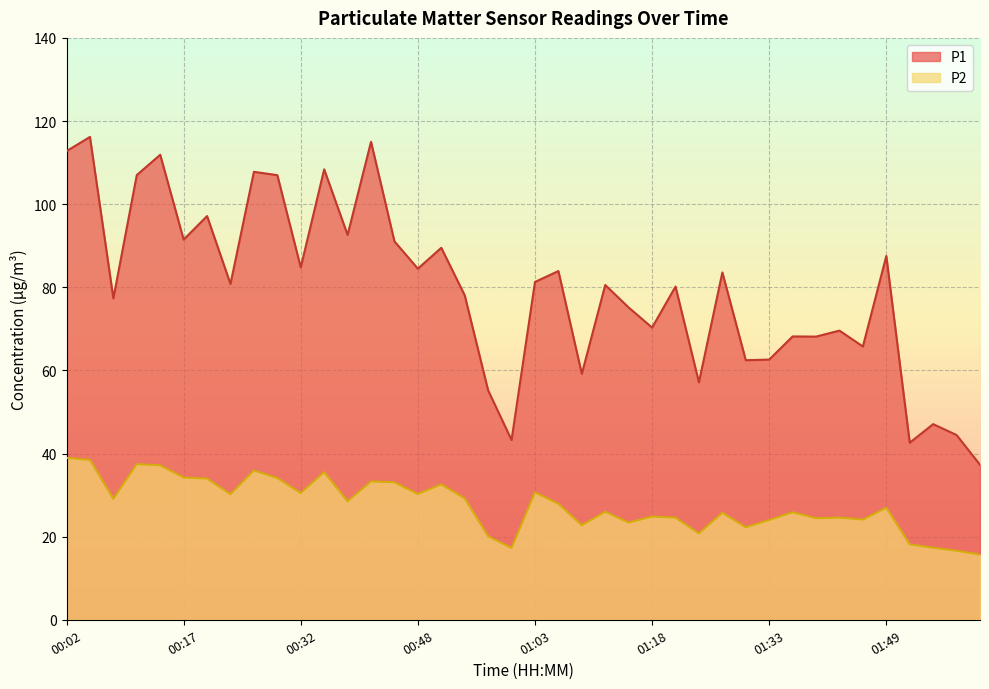

At which category does the chart reach its minimum across all series?

02:01